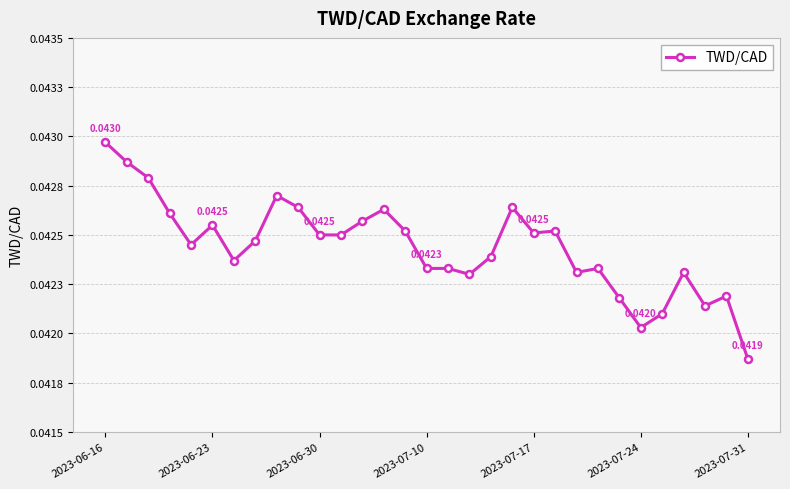

How many points are lower than both their immediate neighbors (excluding endpoints)?

7